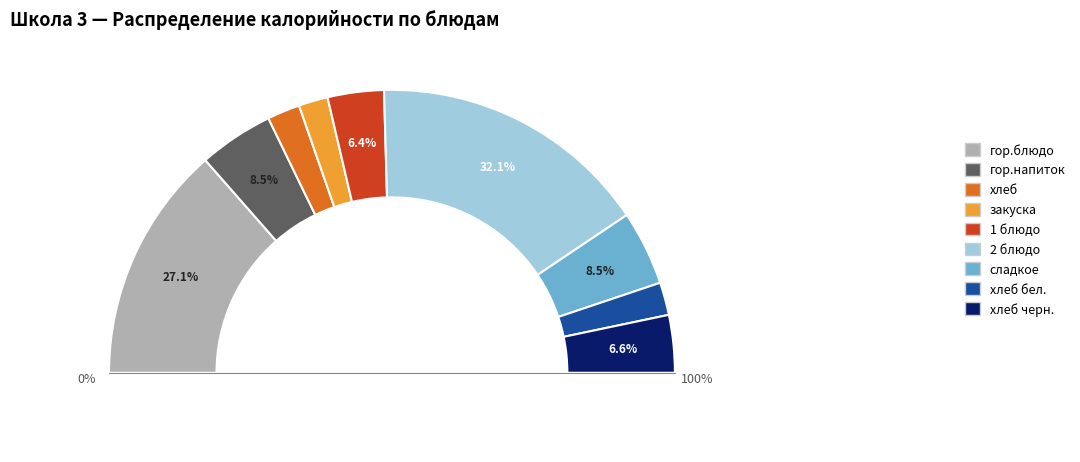

What is the total percentage of хлеб and гор.блюдо?

30.8%